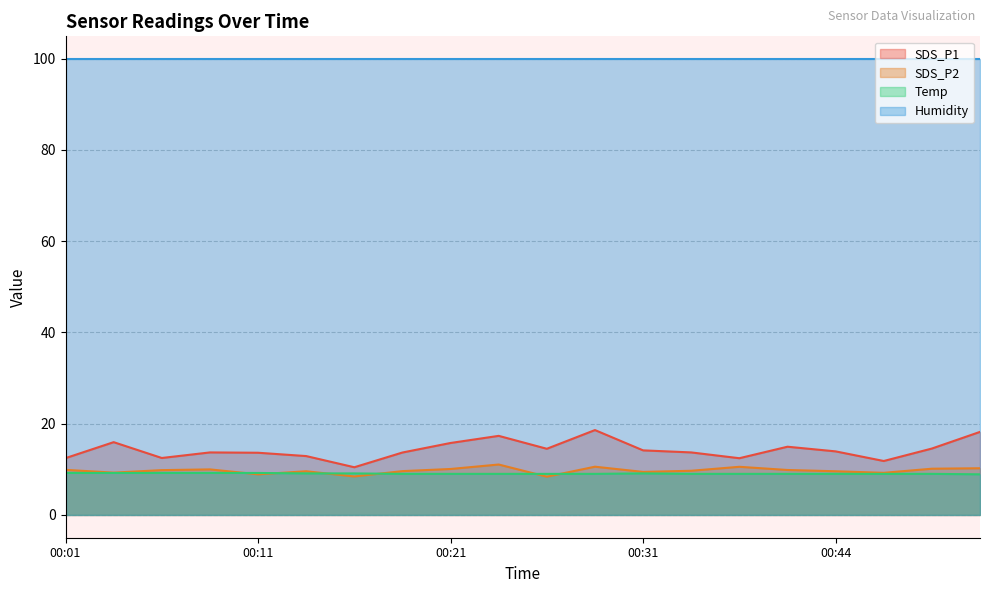

Which series has the largest total across all categories?

Humidity